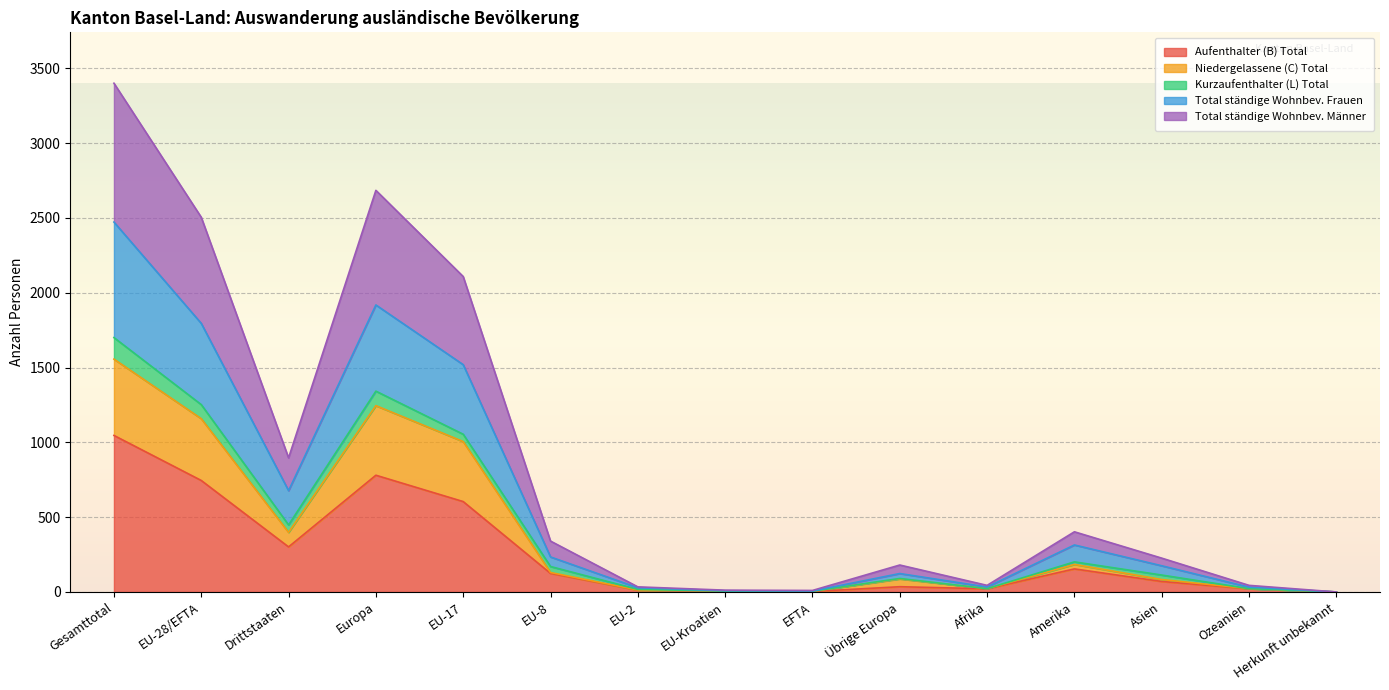

Which category has the highest value in the Aufenthalter (B) Total series?

Gesamttotal